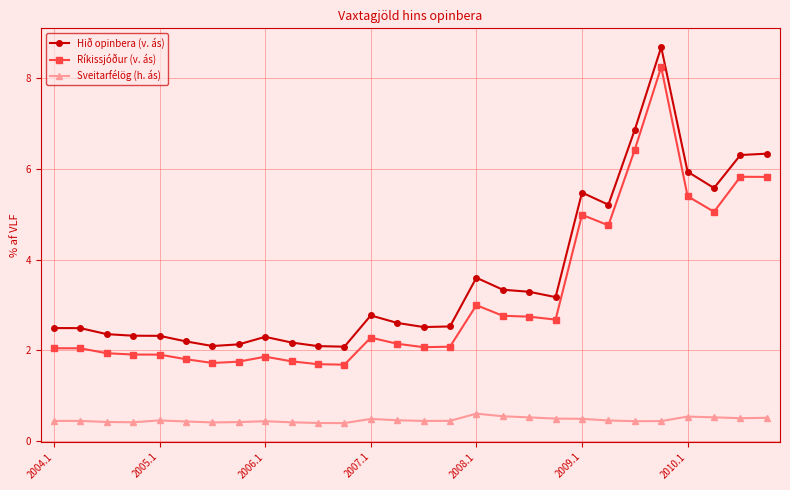

What is the value of the Hið opinbera (v. ás) point at the 5th from the left?

2.3